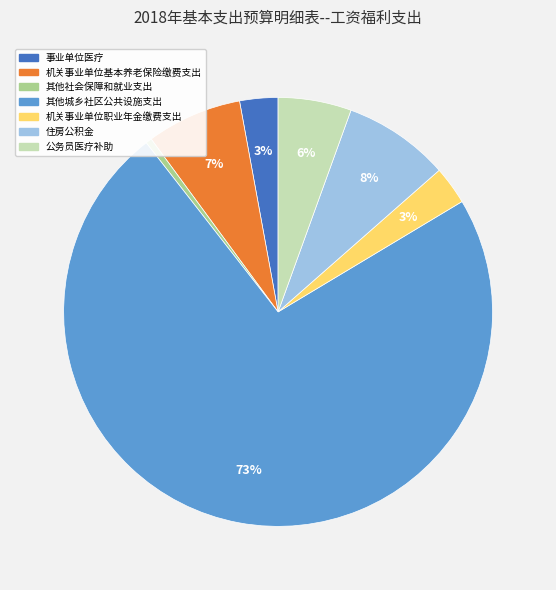

Which has a higher value, 公务员医疗补助 or 机关事业单位职业年金缴费支出?

公务员医疗补助